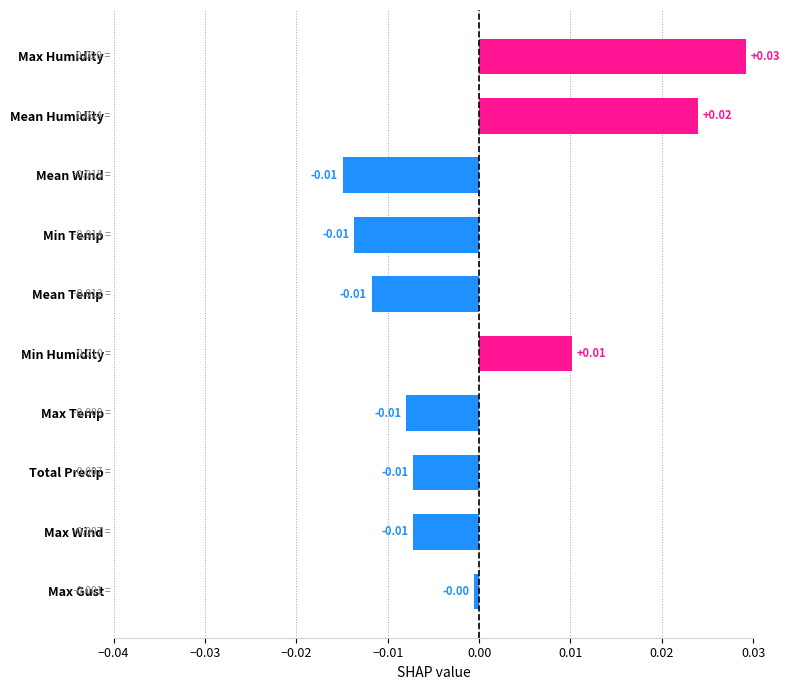

Which has a higher value, Min Temp or Max Gust?

Max Gust